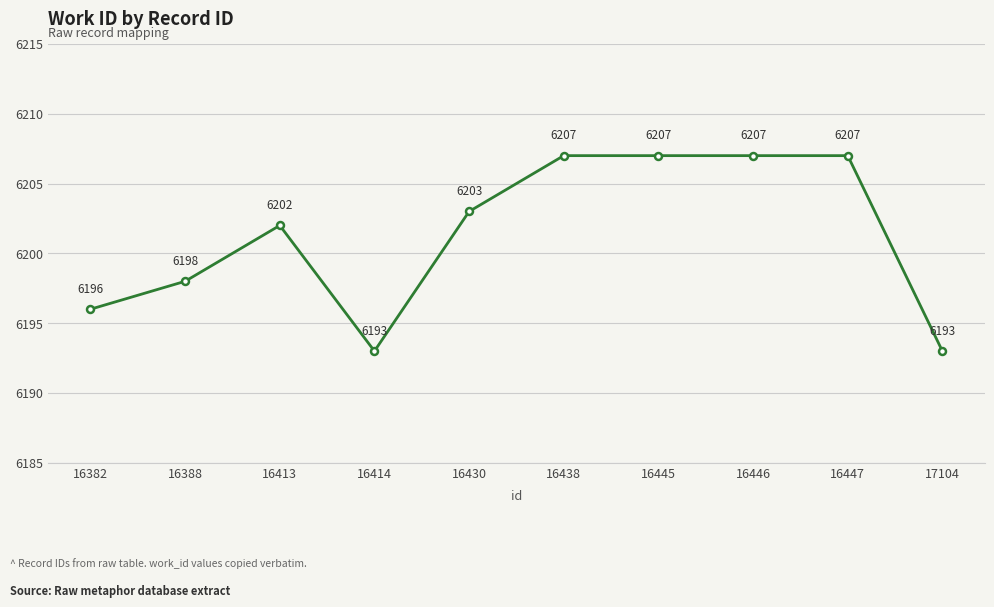

How many values are between 6196 and 6207?

8